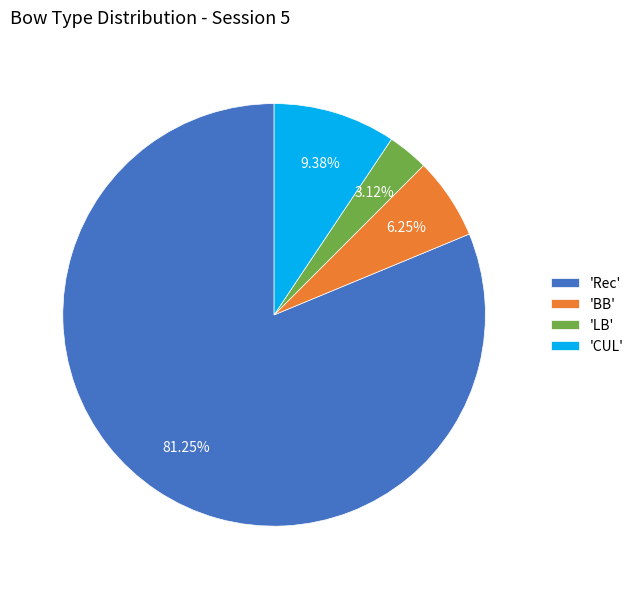

Is the sum of 'Rec' and 'LB' greater than half?

Yes